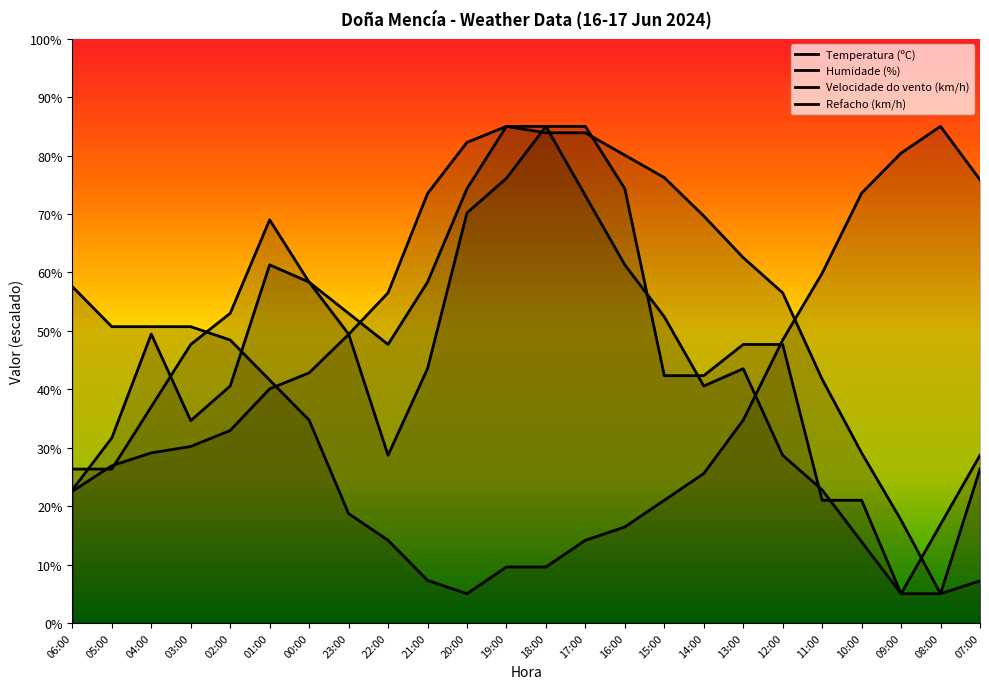

At which category is the sum across all series the highest?

18:00